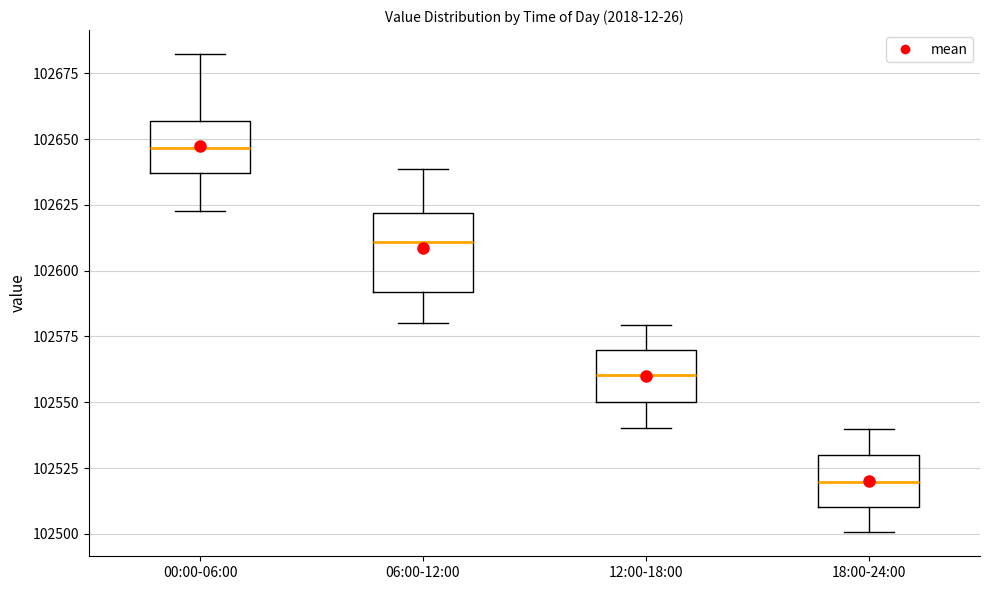

Which box is the tallest, from its lower edge to its upper edge?

06:00-12:00